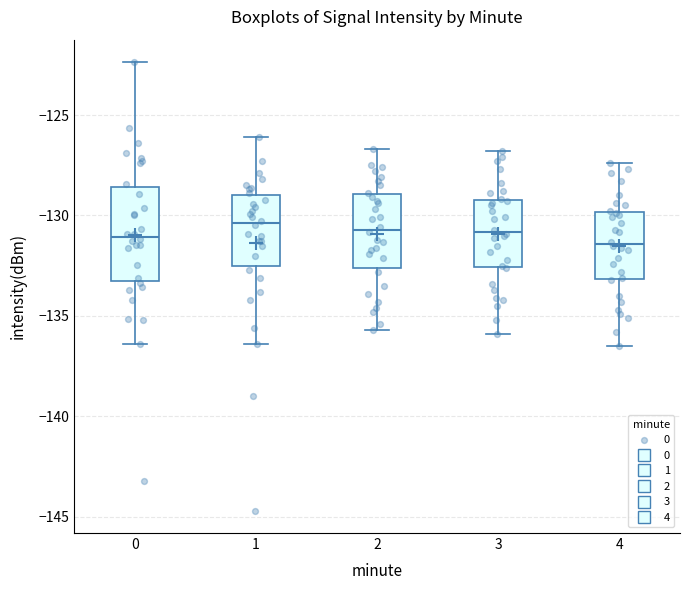

Reading left to right, read every box against the y-axis: the position of its median line, the range the box covers, and the ends of its whiskers. The values are not printed on the chart, so give them approximately, as read against the axis.

0: median -131.0, box -133.5 to -128.5, whiskers -136.5 to -122.5
1: median -130.5, box -132.5 to -129.0, whiskers -136.5 to -126.0
2: median -130.5, box -132.5 to -129.0, whiskers -135.5 to -126.5
3: median -131.0, box -132.5 to -129.0, whiskers -136.0 to -127.0
4: median -131.5, box -133.0 to -130.0, whiskers -136.5 to -127.5